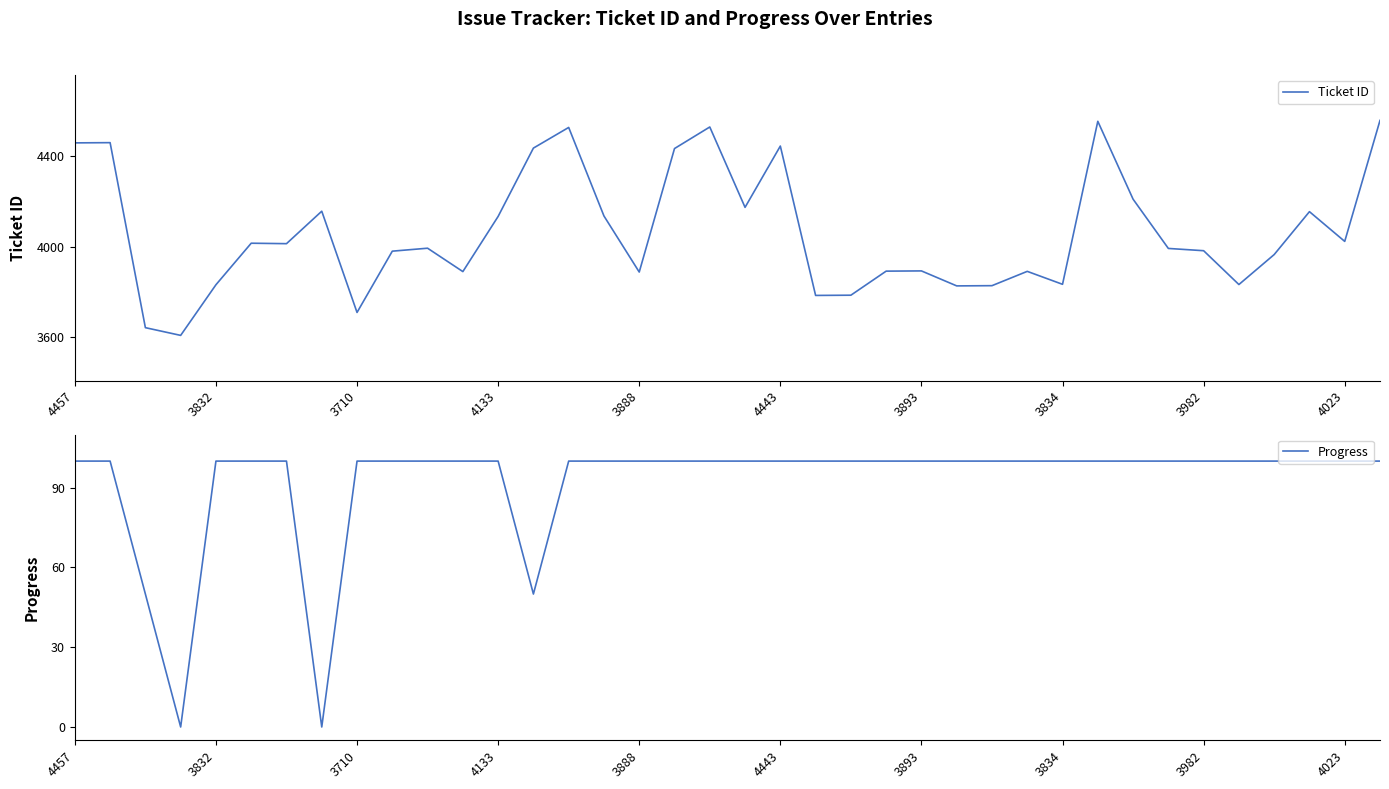

What is the maximum value for Ticket ID?

4556